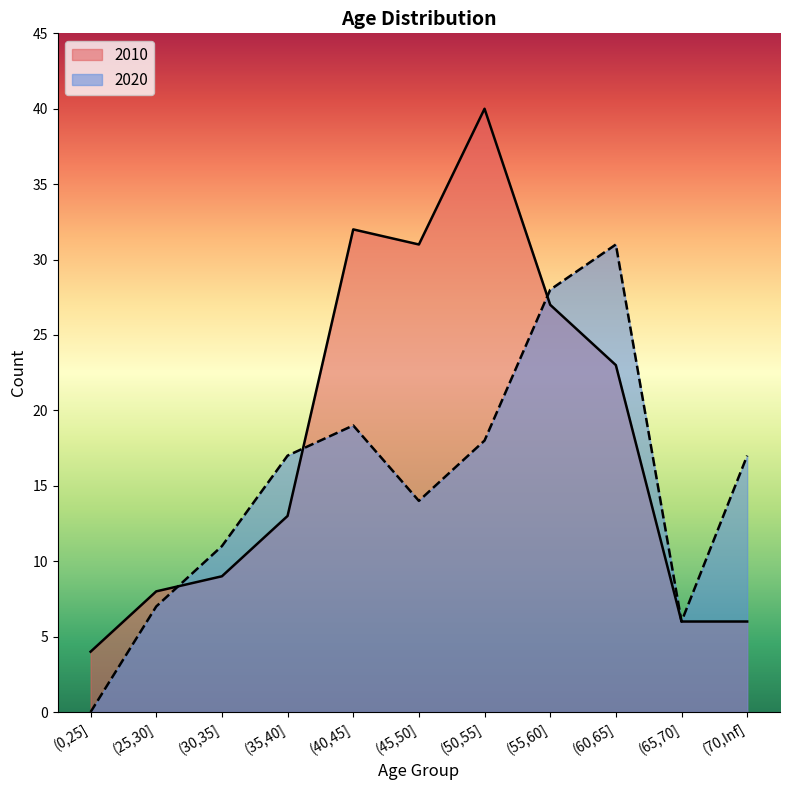

Which label corresponds to the smallest value in the chart?

(0,25]